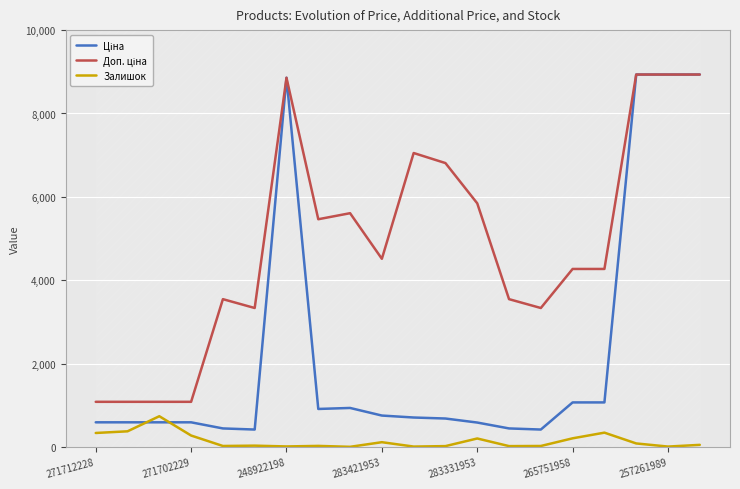

What is the highest value of the Залишок series?

736.0